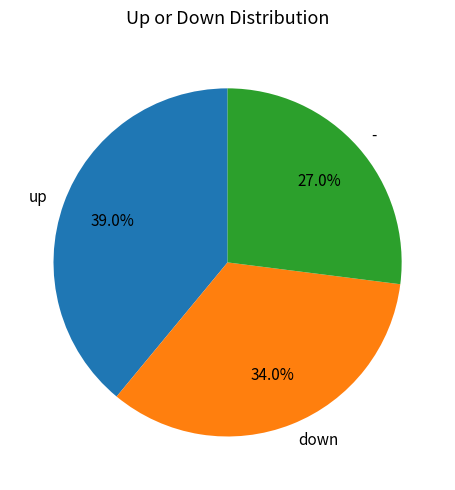

Does down account for over 50% of the chart?

No